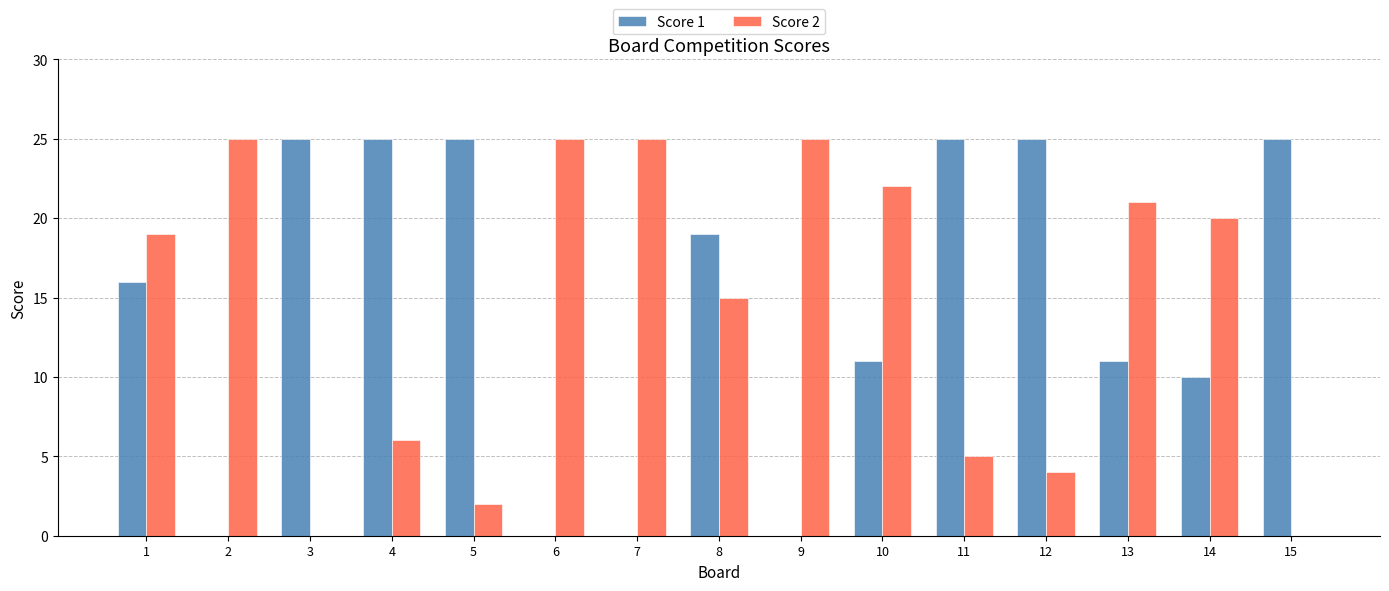

Is the value of Score 2 at 1 greater than the value of Score 1 at 3?

No